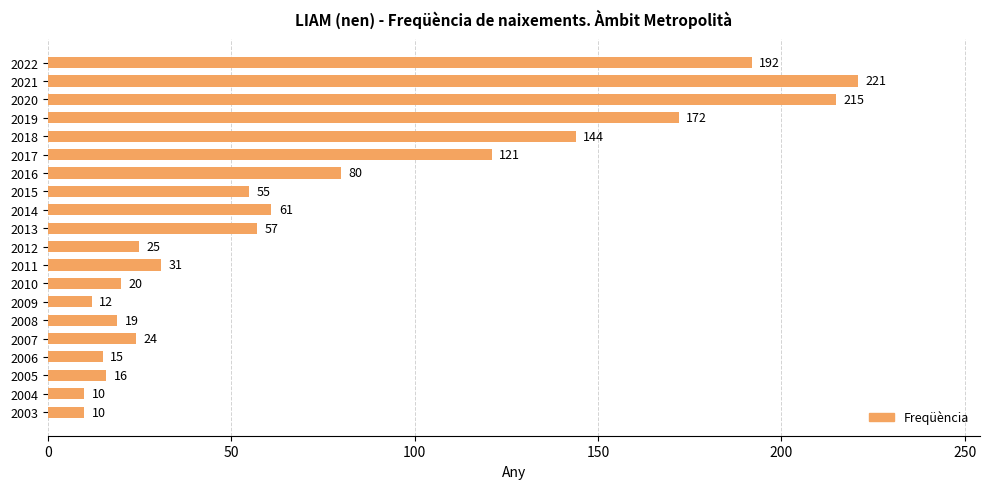

True or false: the data shows 19 at 2008.

True